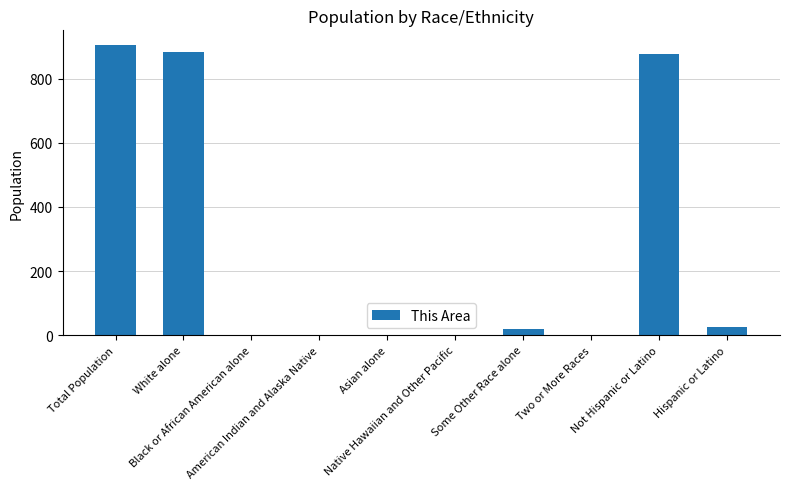

Are the bars horizontal?

No